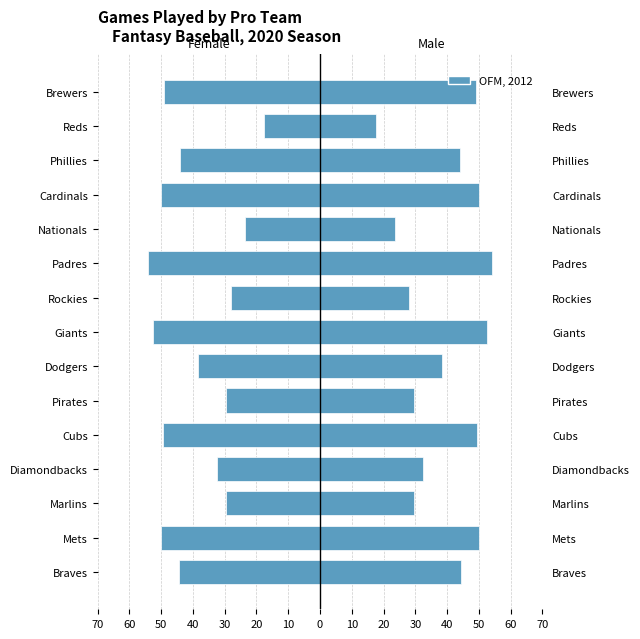

Which series has the widest spread of values?

Left (Female side)